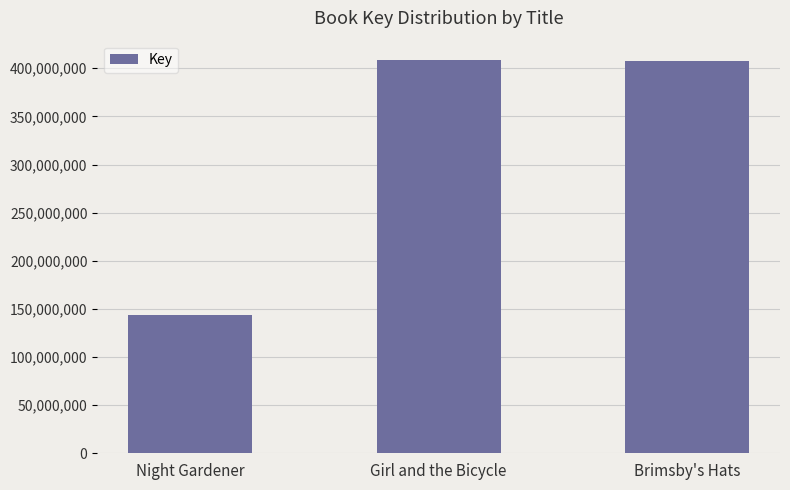

Which has a higher value, Girl and the Bicycle or Night Gardener?

Girl and the Bicycle